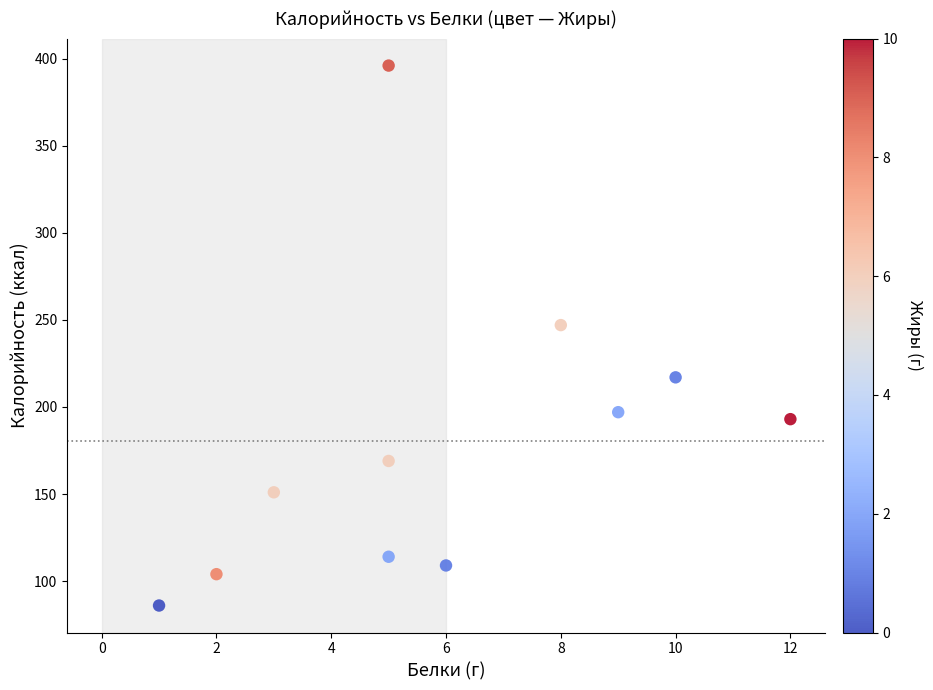

What is the average X value?

6